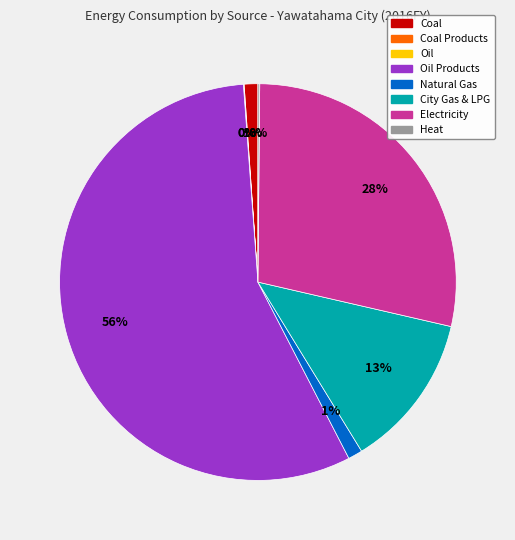

Is there any slice that represents more than half of the pie?

Yes